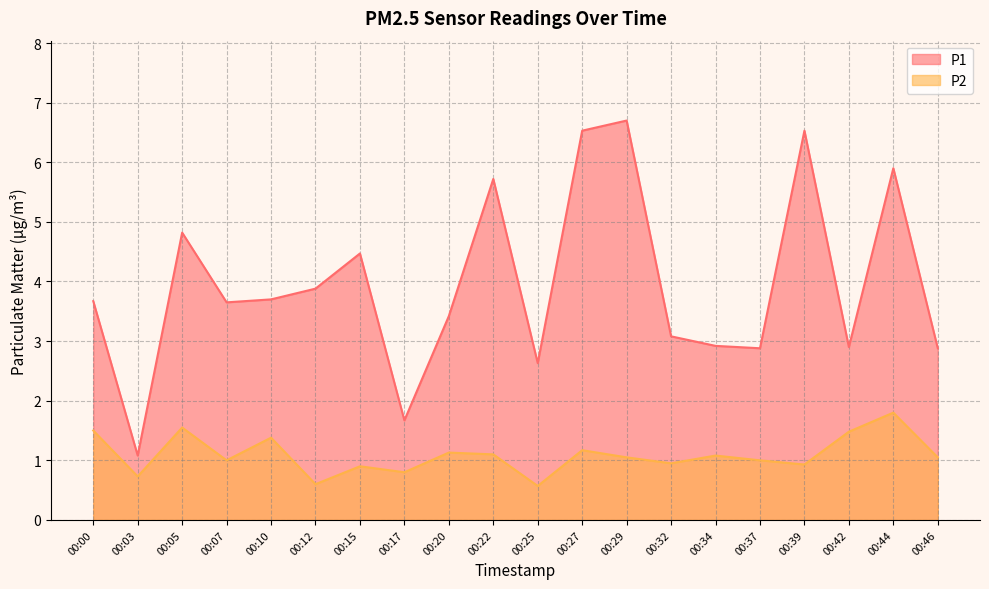

Which series has the largest total across all categories?

P1